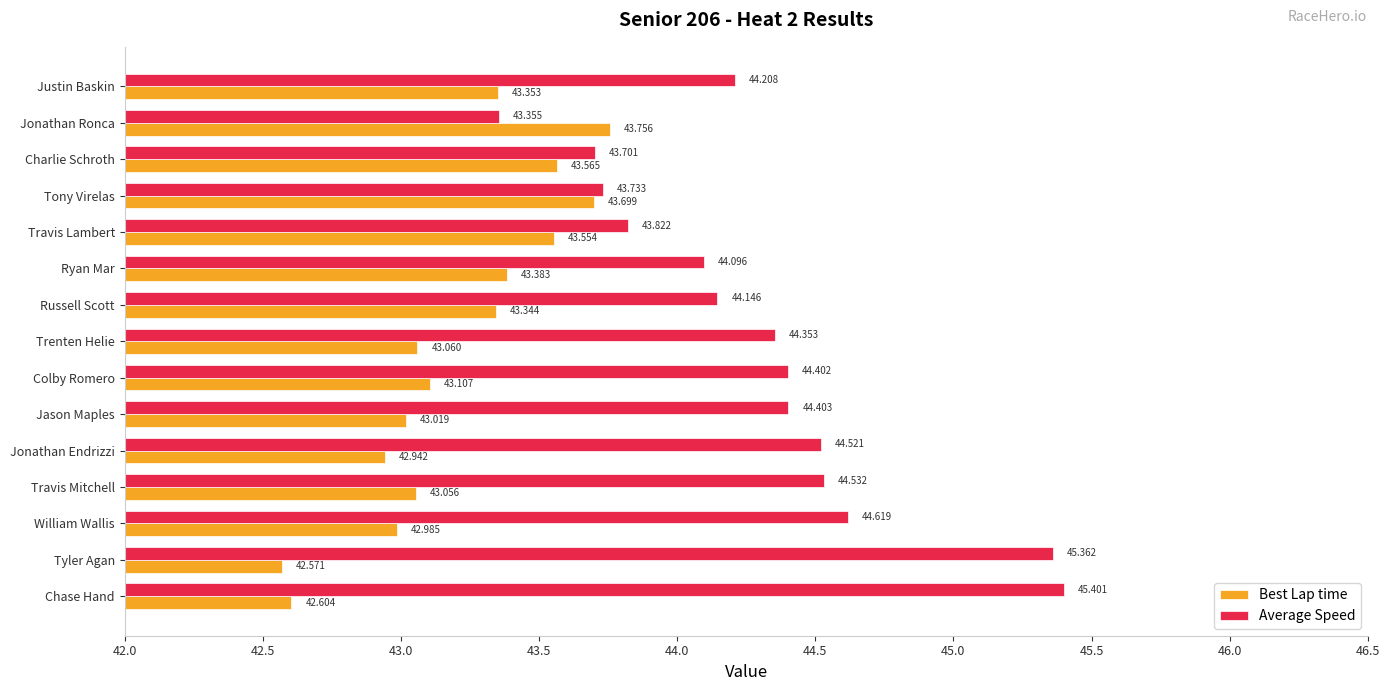

Rank the categories by Best Lap time value from lowest to highest.

Tyler Agan, Chase Hand, Jonathan Endrizzi, William Wallis, Jason Maples, Travis Mitchell, Trenten Helie, Colby Romero, Russell Scott, Justin Baskin, Ryan Mar, Travis Lambert, Charlie Schroth, Tony Virelas, Jonathan Ronca